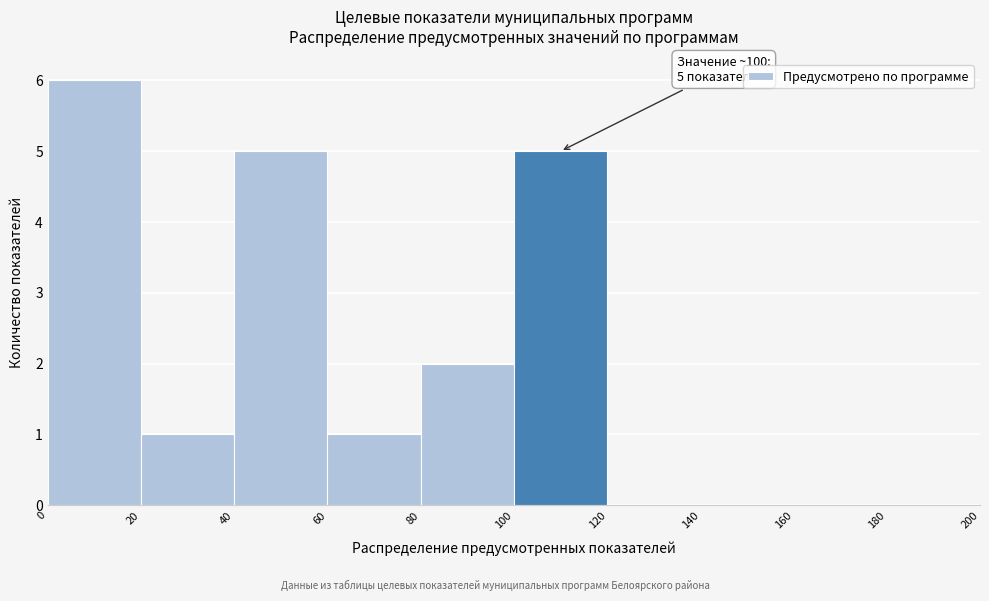

Over which range of the x-axis is the bar tallest?

0 to 20